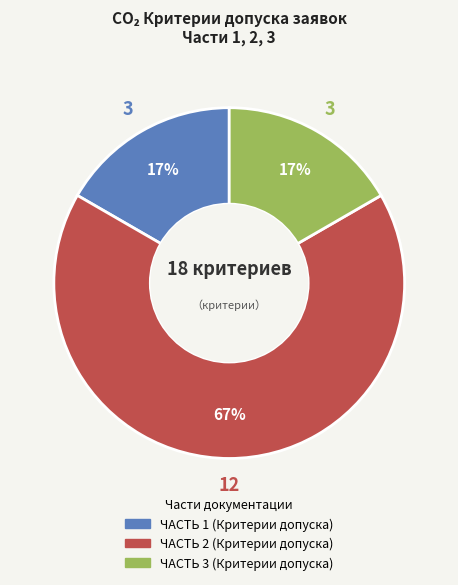

Which slice represents more than half of the pie?

ЧАСТЬ 2 (Критерии допуска)